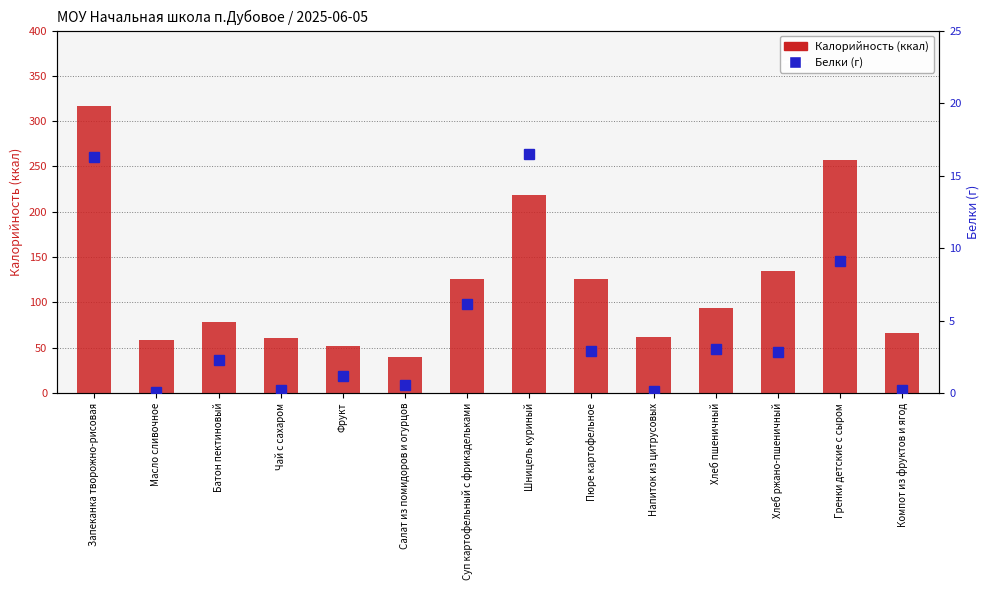

How many values in the Калорийность series are below 93?

7